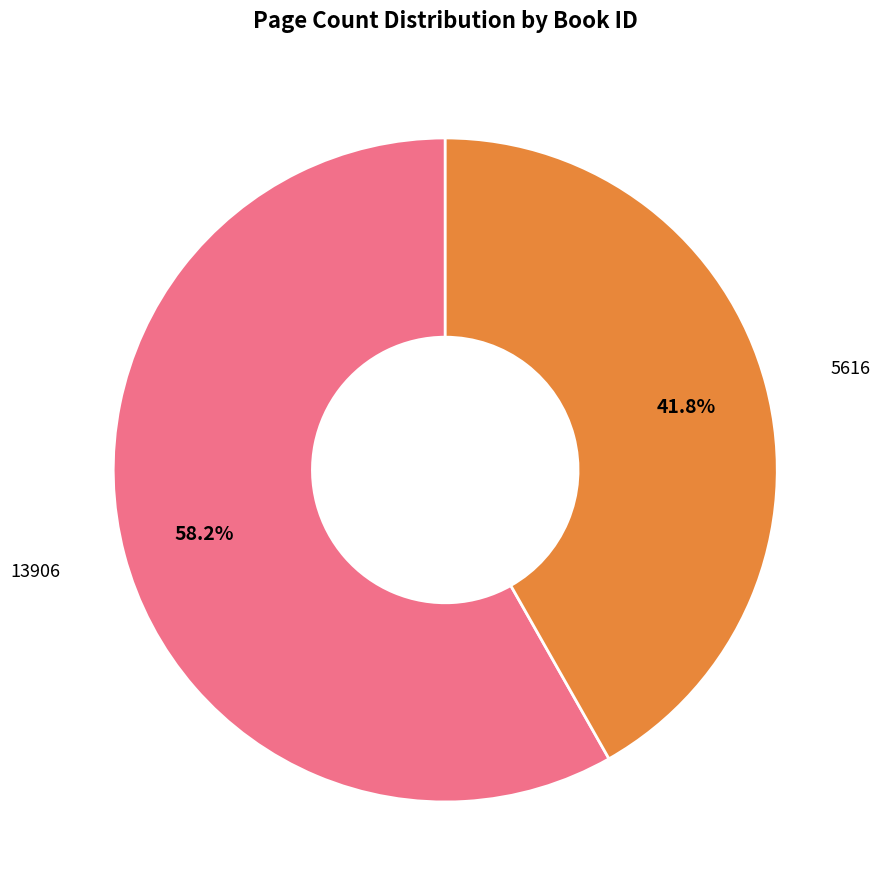

Which has a higher value, 5616 or 13906?

13906